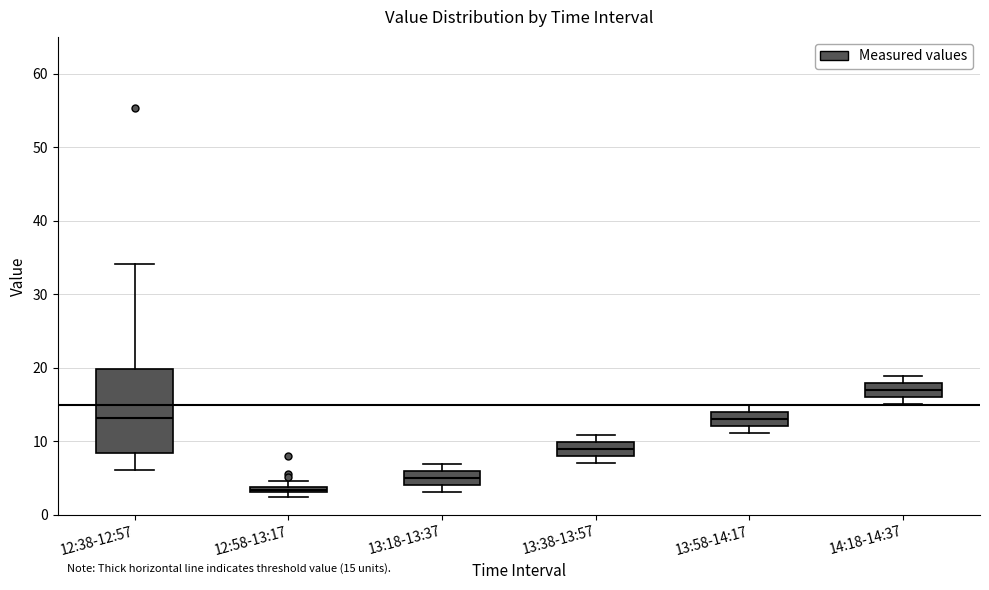

Comparing the boxes themselves (not the whiskers), which one is the tallest?

12:38-12:57